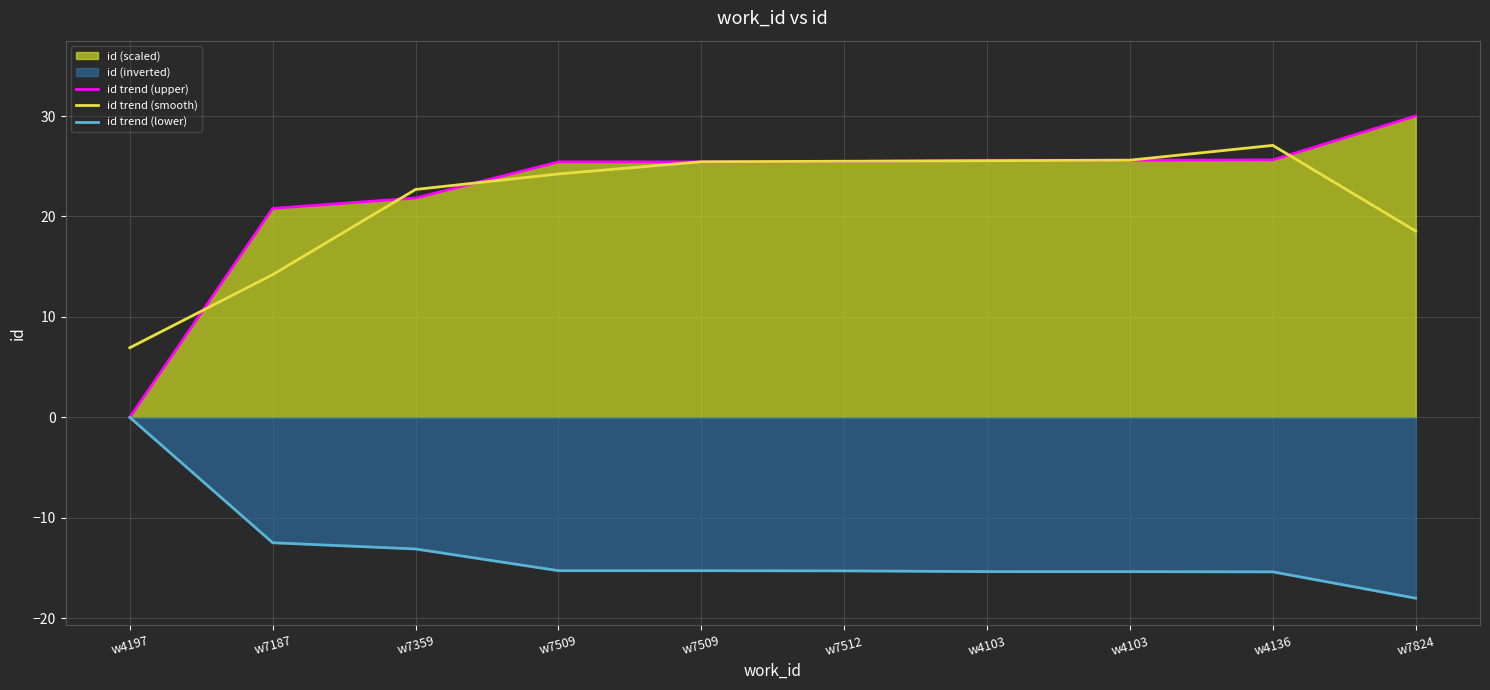

What is the value of the id trend (smooth) point at the 6th from the left?

25.5